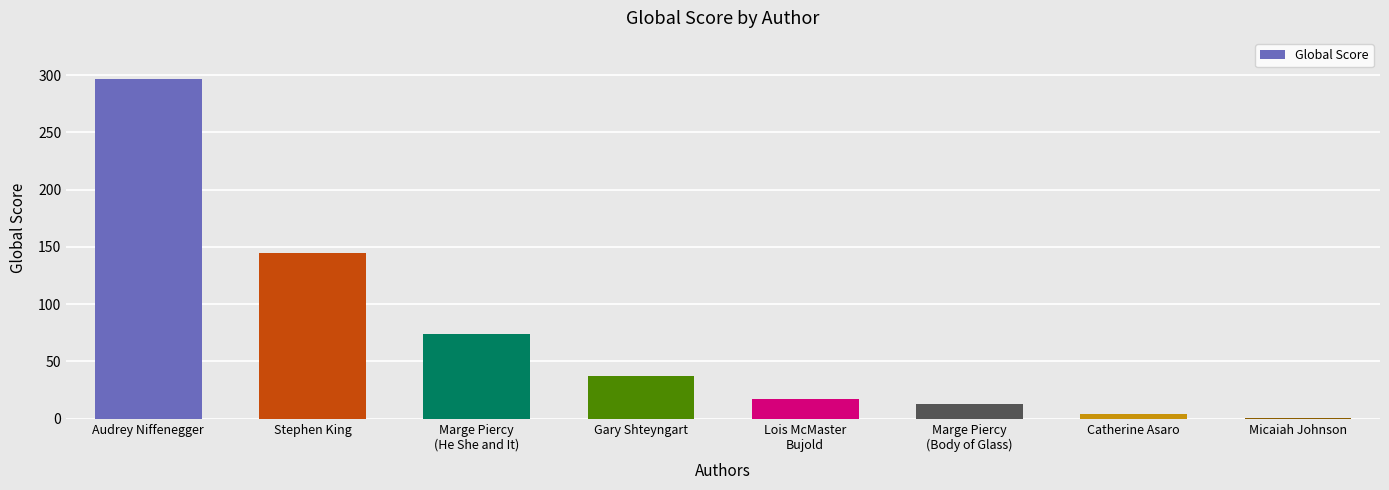

Between Micaiah Johnson and Marge Piercy
(Body of Glass), which is larger?

Marge Piercy
(Body of Glass)